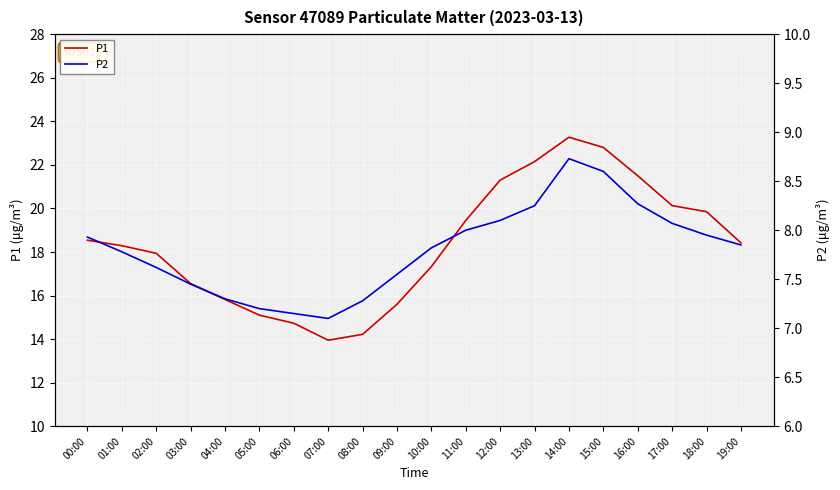

What are all the series names shown in the legend?

P1, P2